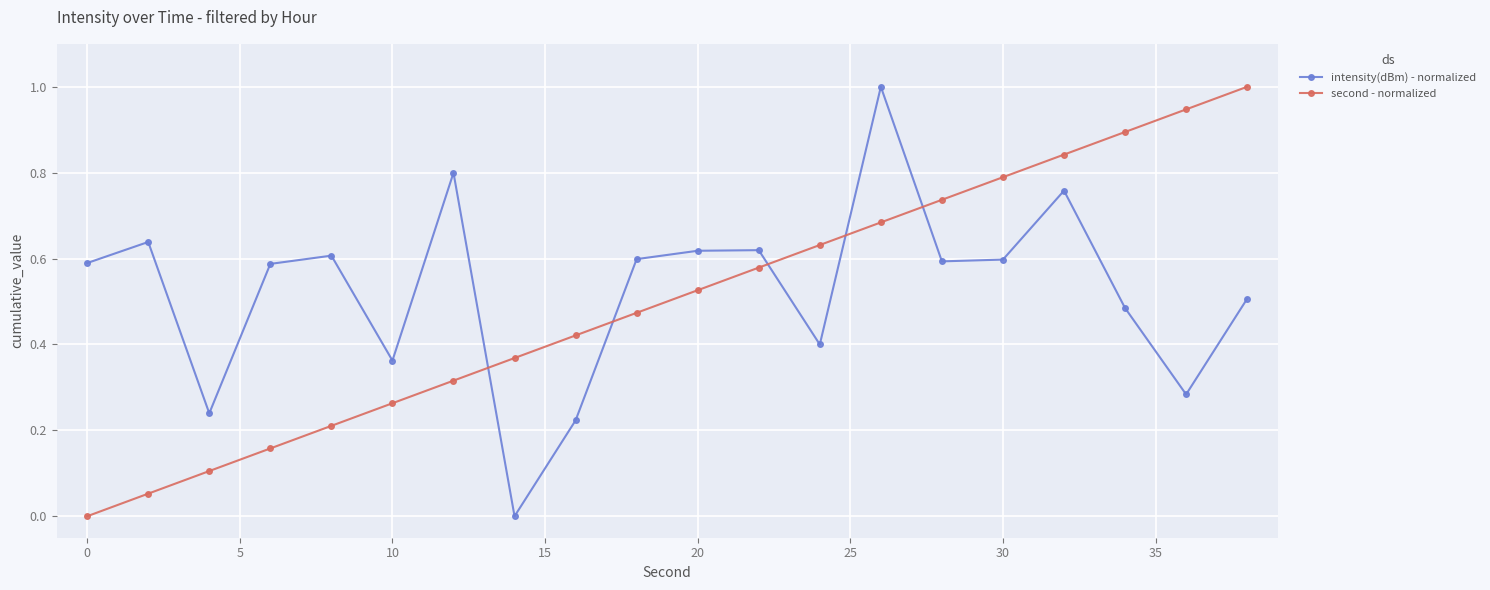

What is the sum of all second - normalized values?

10.0